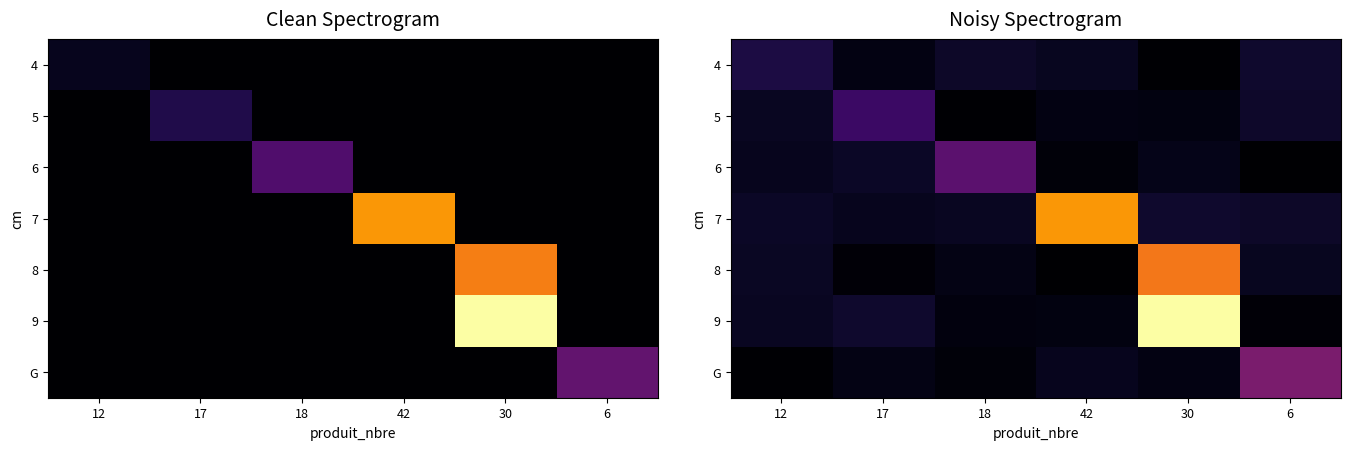

True or false: 9 has a value of 1.4 at 42.

False